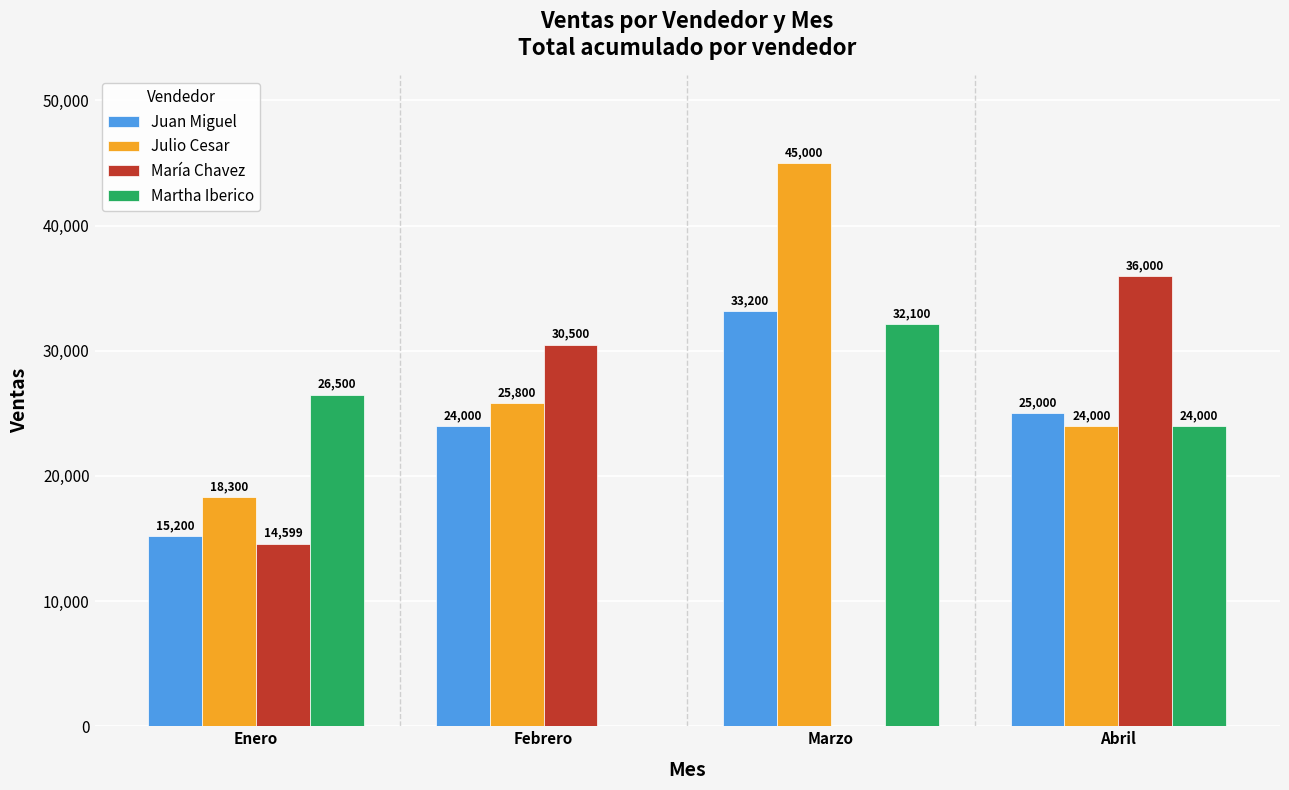

Between Febrero and Abril, which series saw the biggest shift?

Martha Iberico